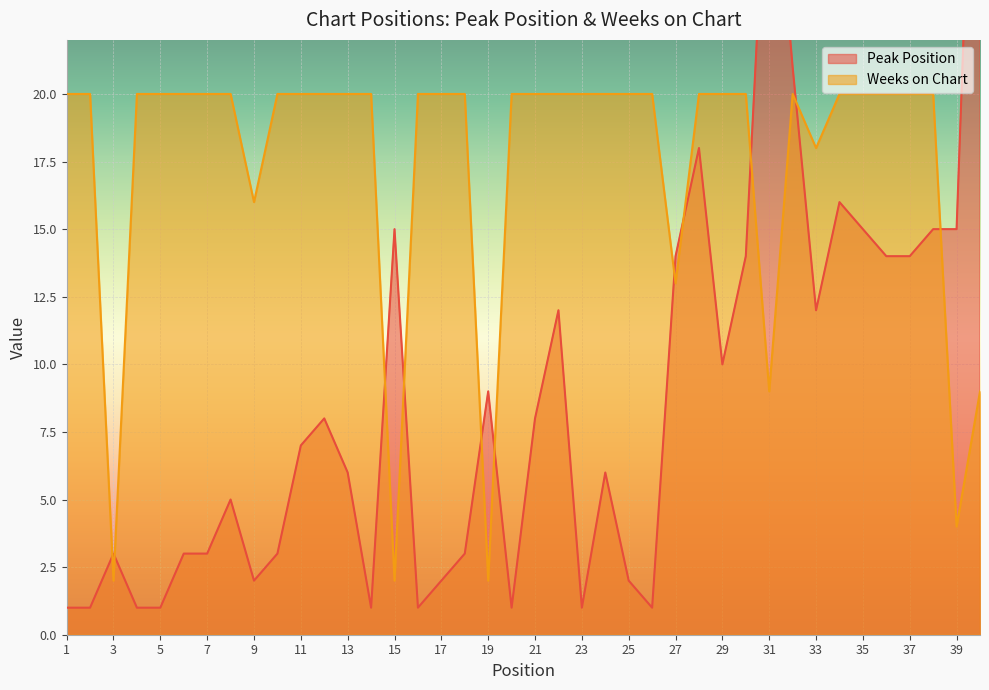

True or false: Weeks on Chart has more than 1 points higher than both neighbors.

False